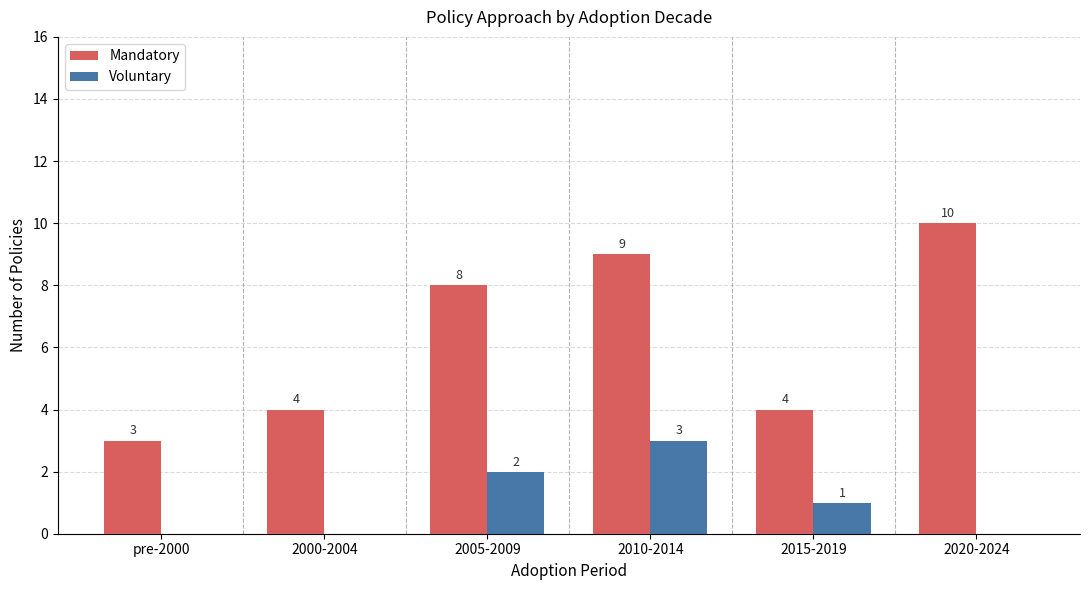

The Voluntary series shows -2 at 2020-2024. True or false?

False